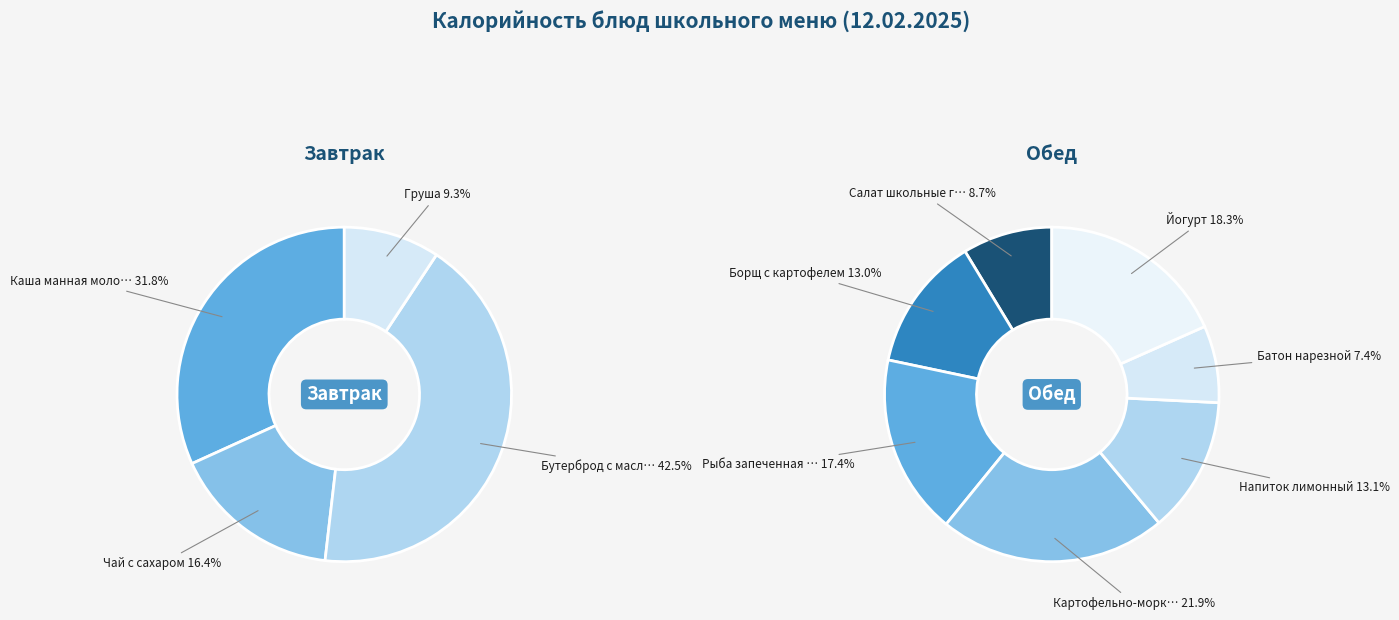

The Йогурт slice represents 7% of the pie. True or false?

False